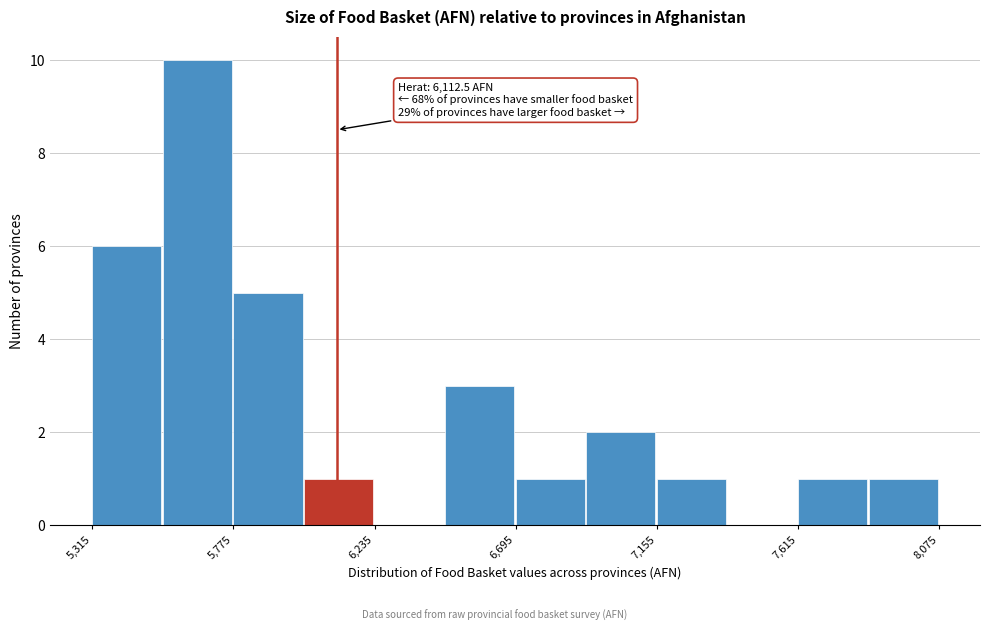

Which range on the x-axis has the tallest bar?

5550 to 5800